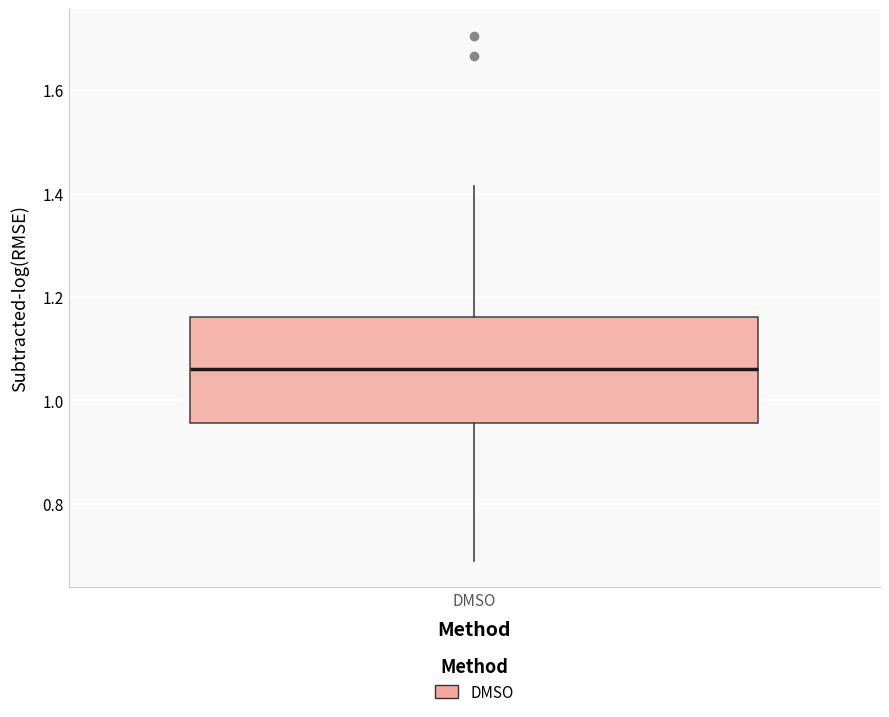

Transcribe this box plot: give where the median line is, the range the box spans, and where the two whiskers end, as read against the y-axis. The values are not printed on the chart, so give them approximately, as read against the axis.

median 1.06, box 0.96 to 1.16, whiskers 0.68 to 1.42